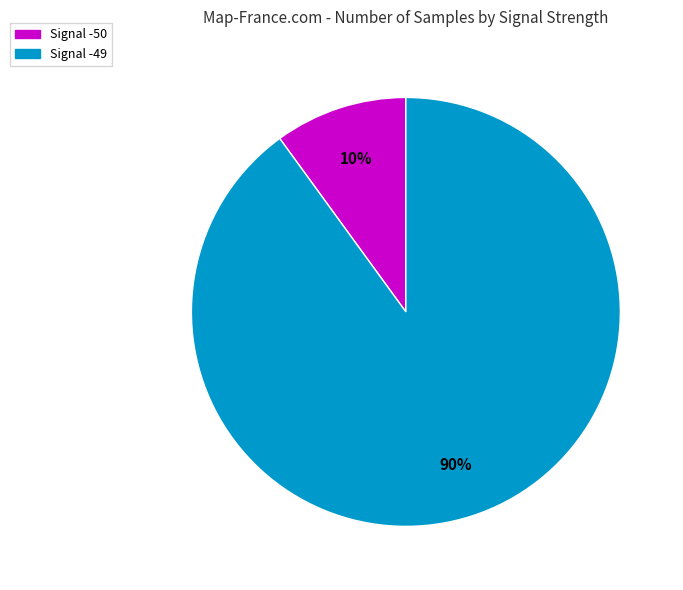

How many segments does this pie chart have?

2